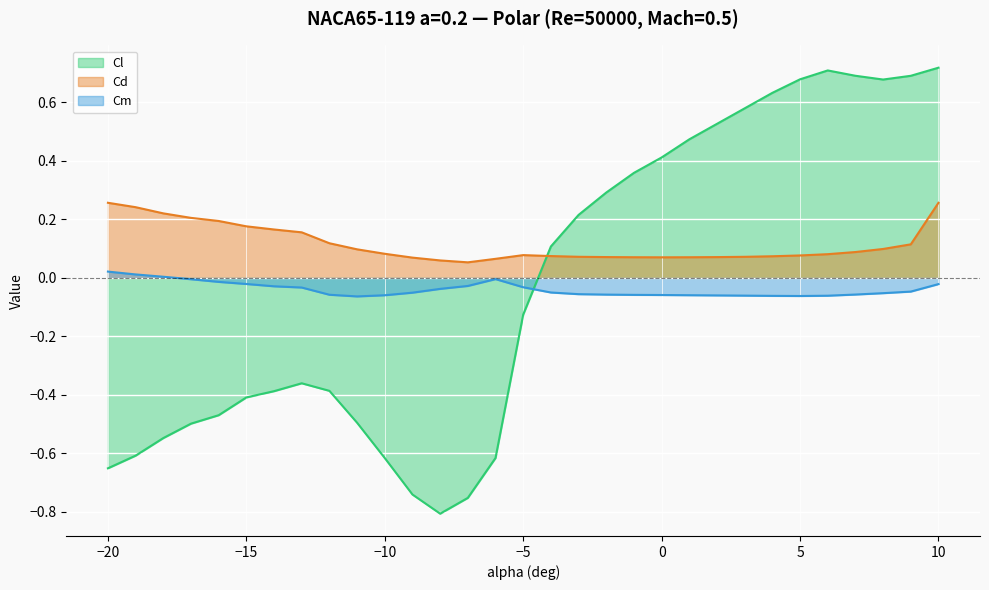

At how many categories does at least one series exceed 0?

31